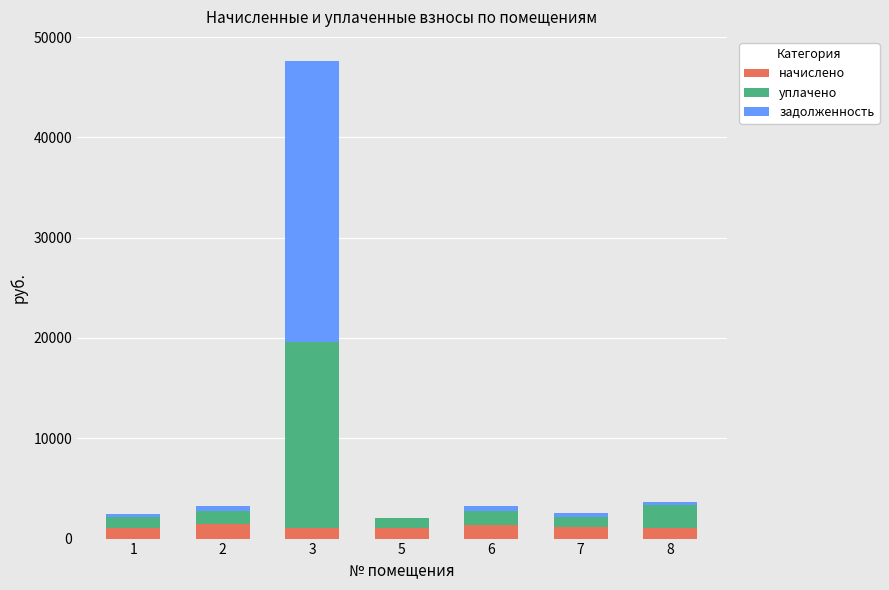

At which category is the sum across all series the highest?

3